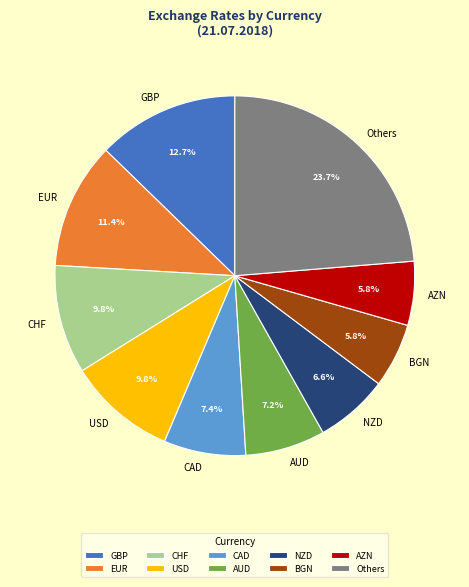

Count the number of slices in the pie.

10